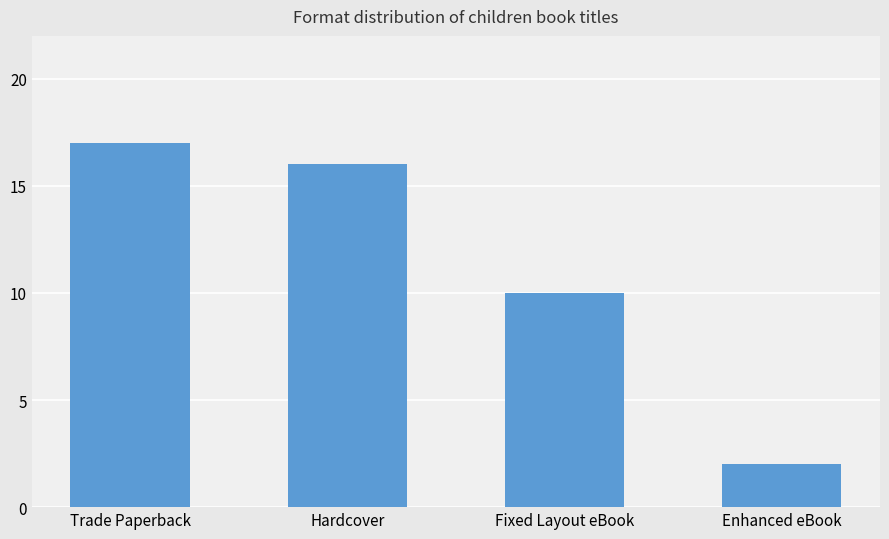

What position from the right is Fixed Layout eBook?

2